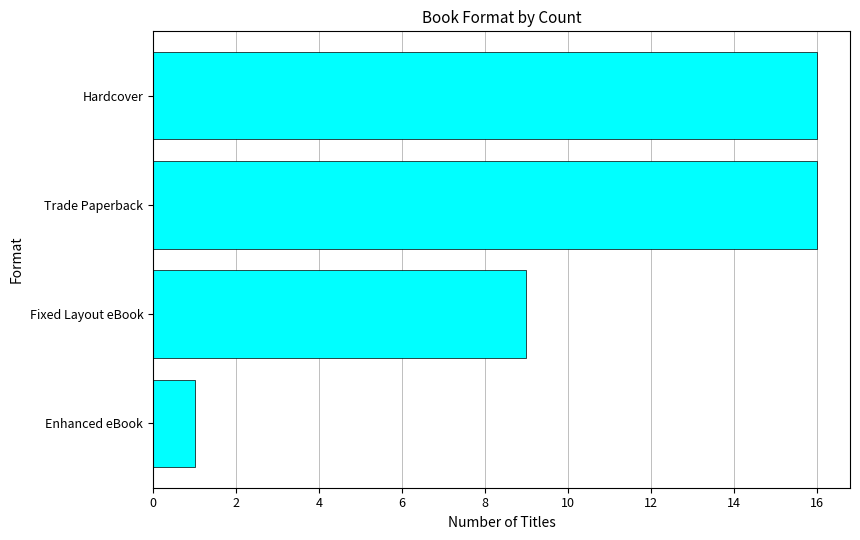

Which category has the lowest value across all series?

Enhanced eBook